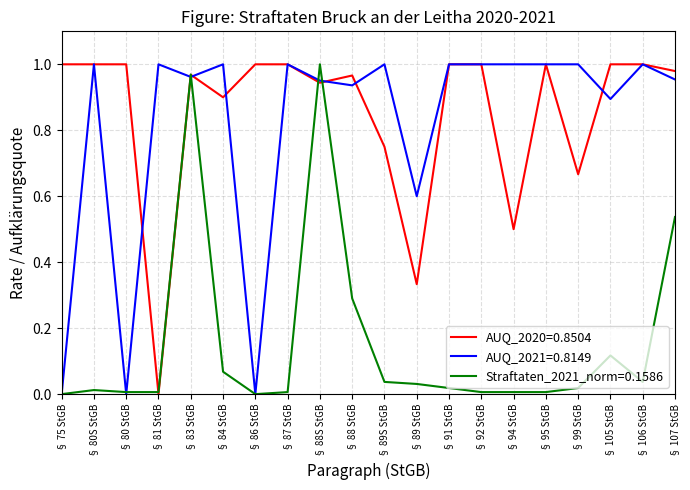

True or false: AUQ_2021=0.8149 has a value of 1.0 at § 92 StGB.

True